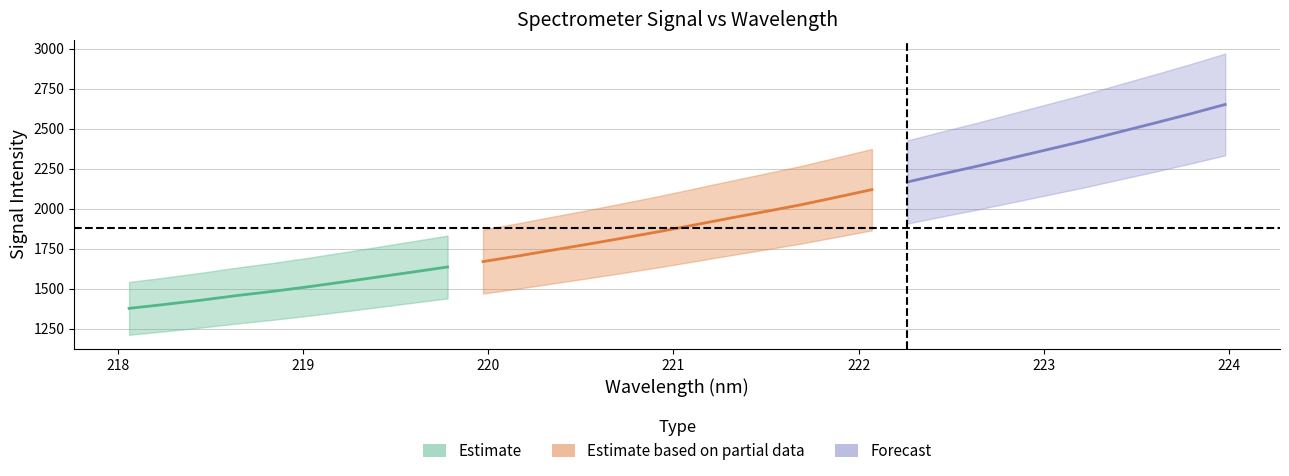

Reading left to right, extract all data points from this chart.

center: 1376.0	1400.3	1426.1	1454.7	1480.6	1508.9	1539.5	1571.0	1602.6	1634.6	1668.5	1703.7	1741.4	1778.5	1817.0	1856.5	1898.3	1940.7	1981.8	2023.8	2070.7	2118.3	2165.8	2216.6	2265.8	2318.0	2370.0	2422.3	2478.4	2534.1	2591.0	2650.7
x: 218.1	218.3	218.4	218.6	218.8	219.0	219.2	219.4	219.6	219.8	220.0	220.2	220.4	220.5	220.7	220.9	221.1	221.3	221.5	221.7	221.9	222.1	222.3	222.5	222.6	222.8	223.0	223.2	223.4	223.6	223.8	224.0